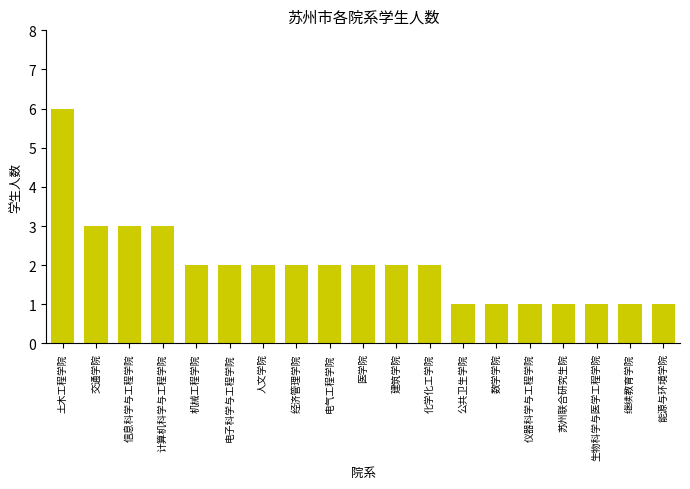

What is the label of the 17th bar from the right?

信息科学与工程学院